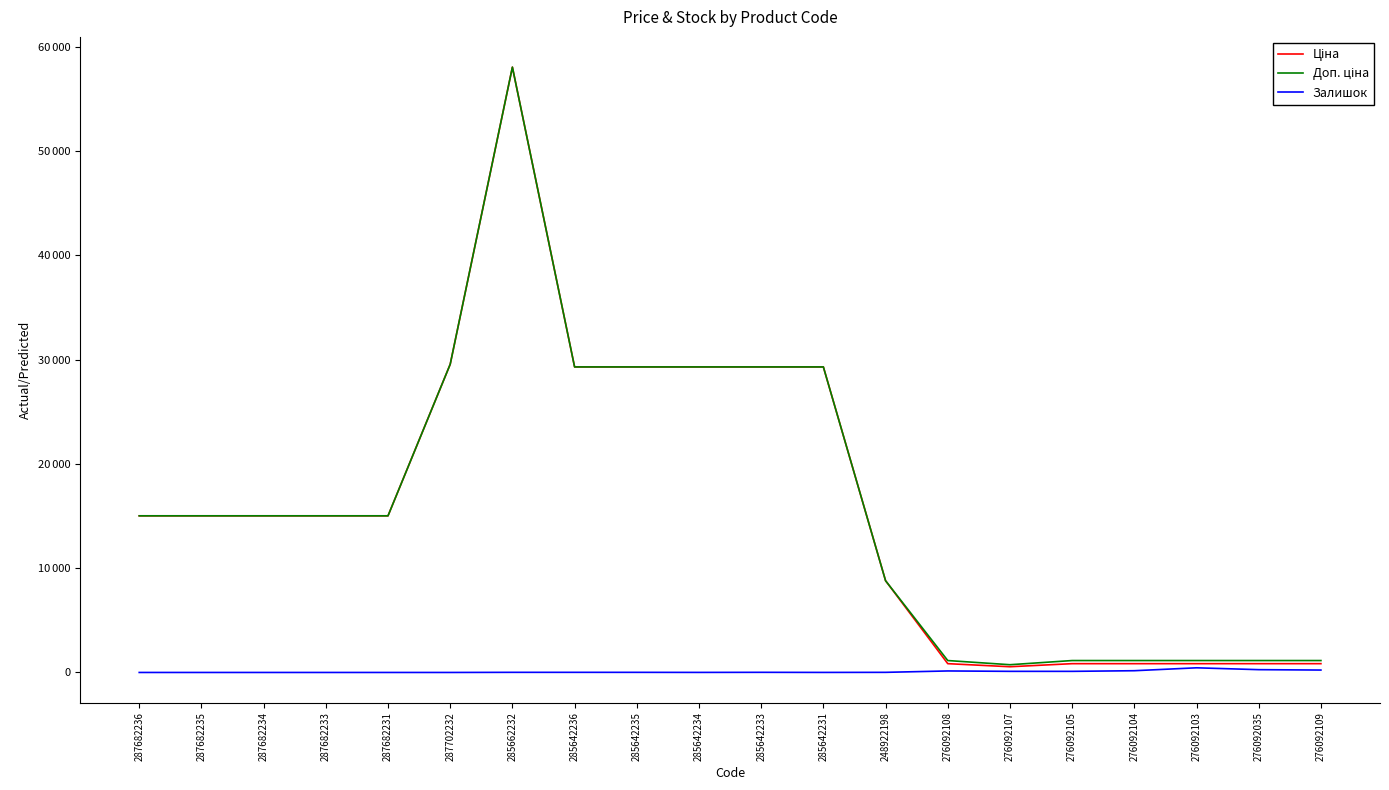

List the labels in order of Ціна value, smallest first.

276092107, 276092108, 276092105, 276092104, 276092103, 276092035, 276092109, 248922198, 287682236, 287682235, 287682234, 287682233, 287682231, 285642236, 285642235, 285642234, 285642233, 285642231, 287702232, 285662232